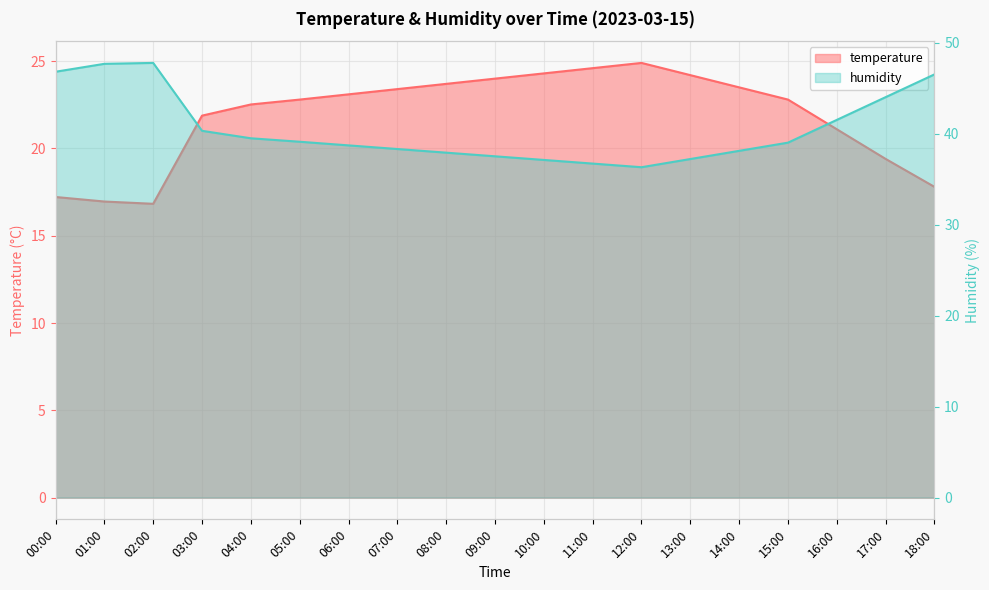

How many data points in temperature are less than 22?

7